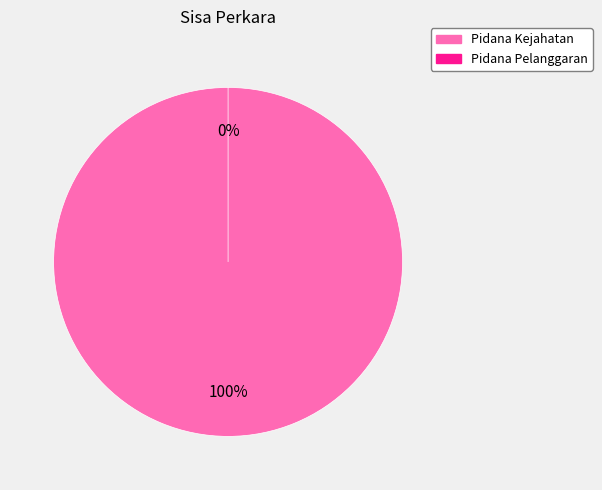

How many segments does this pie chart have?

2